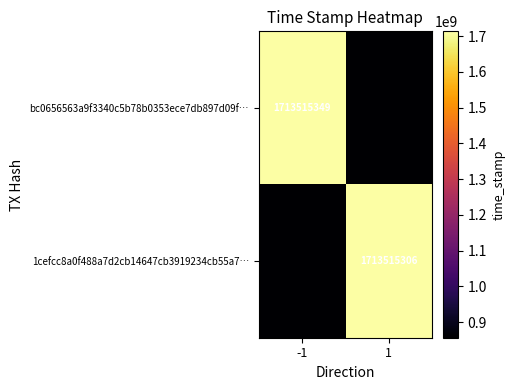

True or false: 1cefcc8a0f488a7d2cb14647cb3919234cb55a7… has a value of 1713515306 at 1.

True